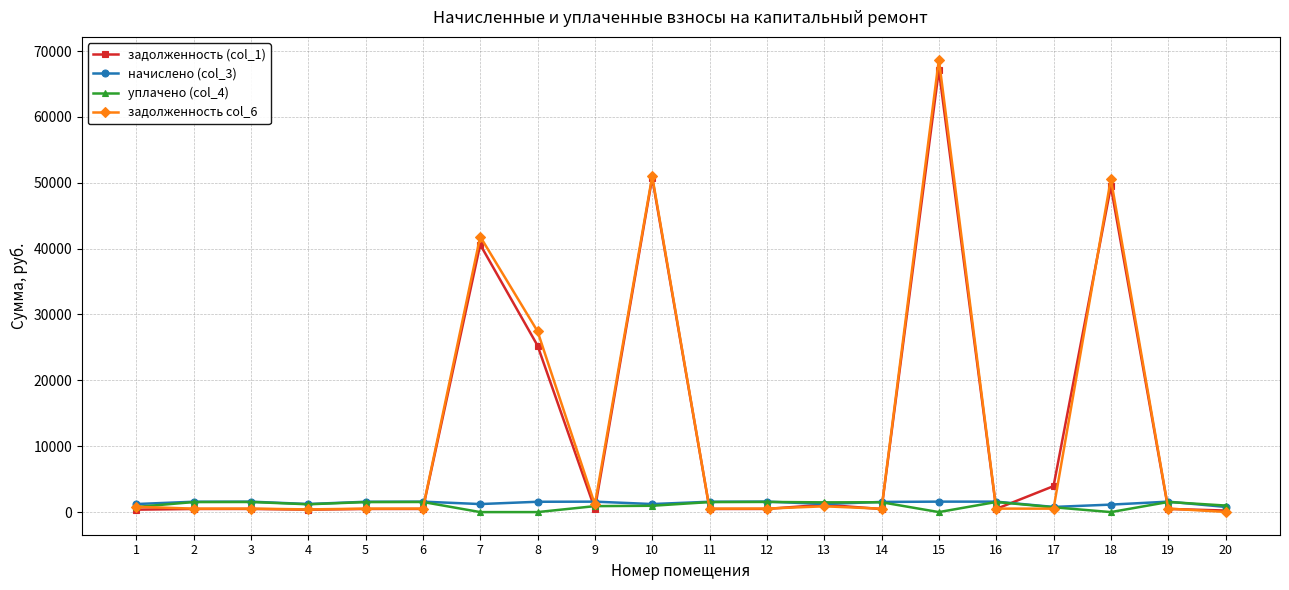

True or false: задолженность col_6 has more than 1 interior local peaks.

True